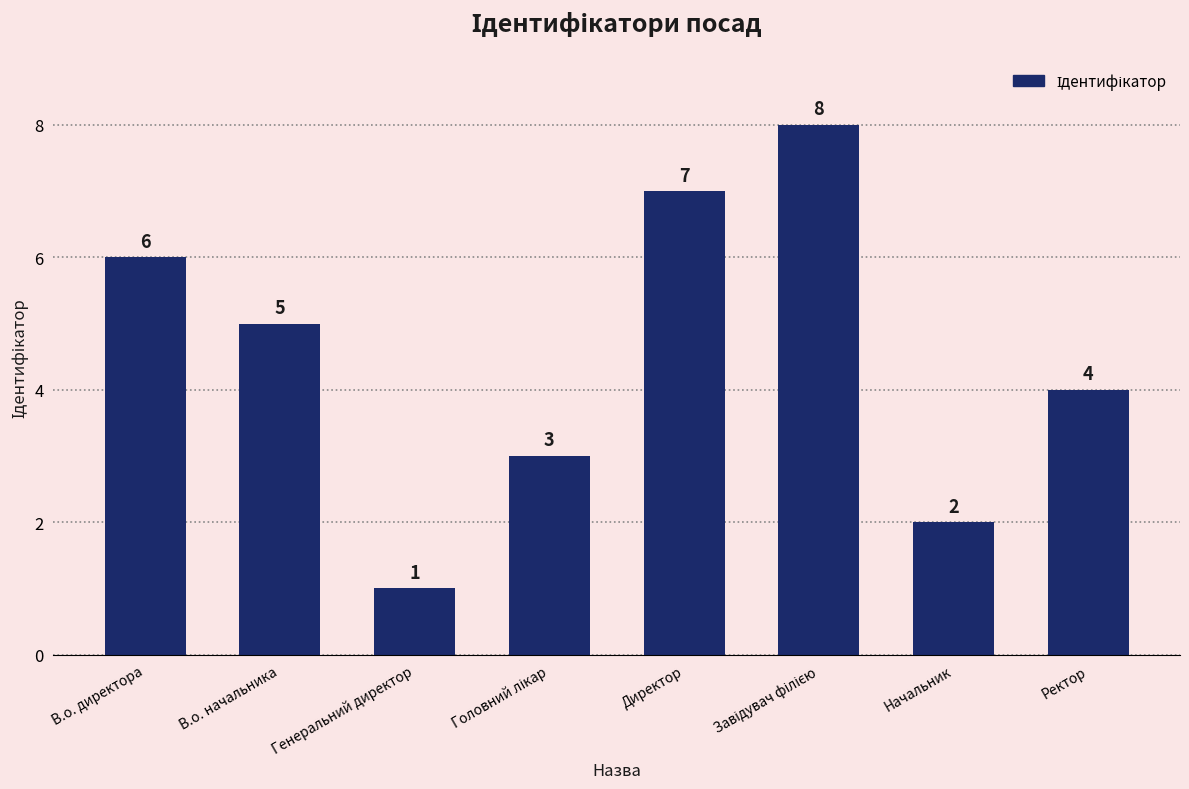

Reading right to left, list all the values displayed in this chart.

4	2	8	7	3	1	5	6